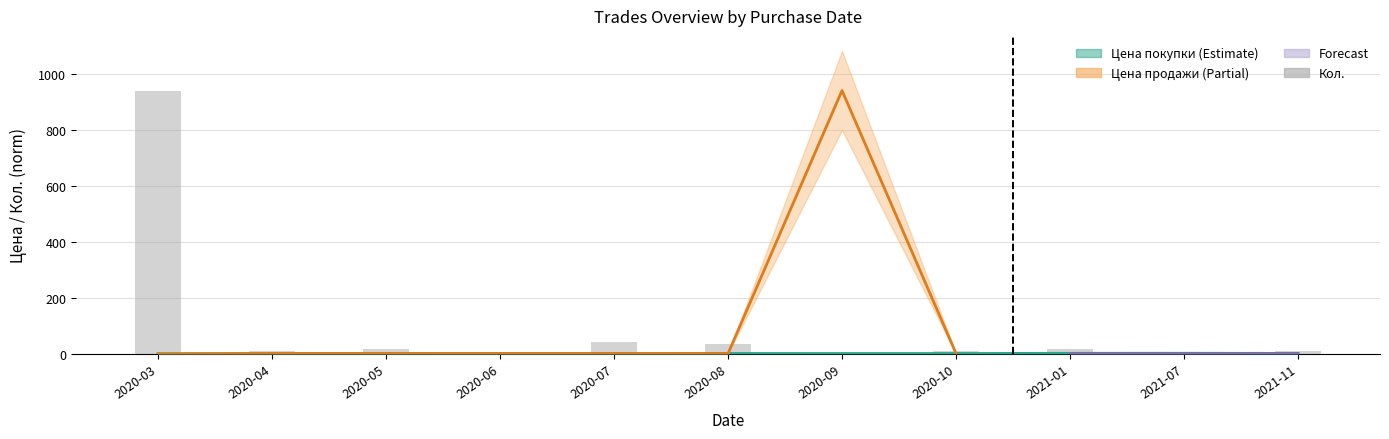

How many data points does each series have?

11